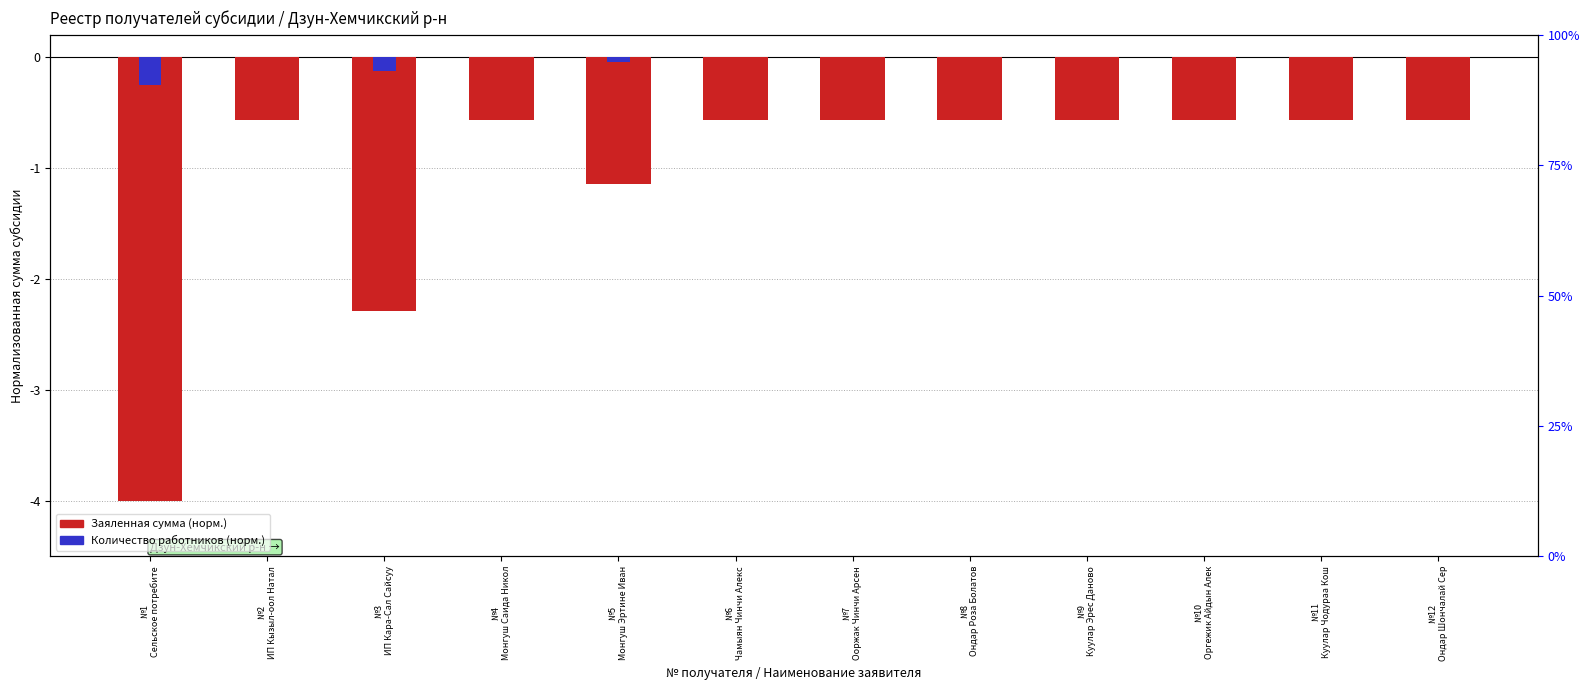

How many categories are shown in the chart?

12